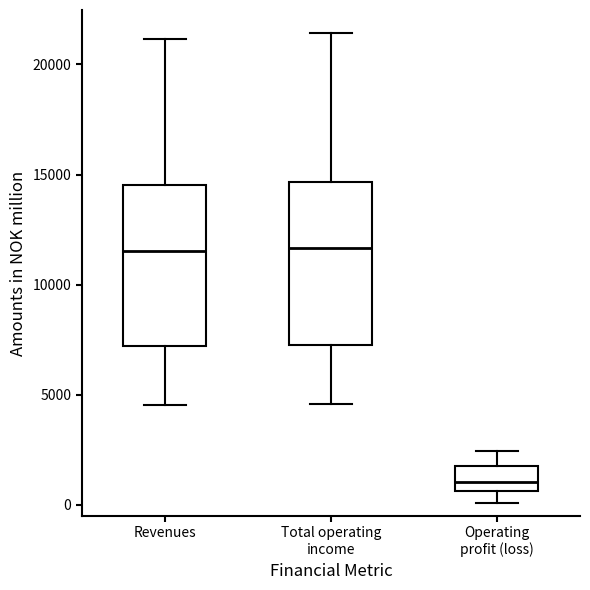

Where is the upper edge of the box for Total operating income on the y-axis? The values are not printed on the chart, so give them approximately, as read against the axis.

14500